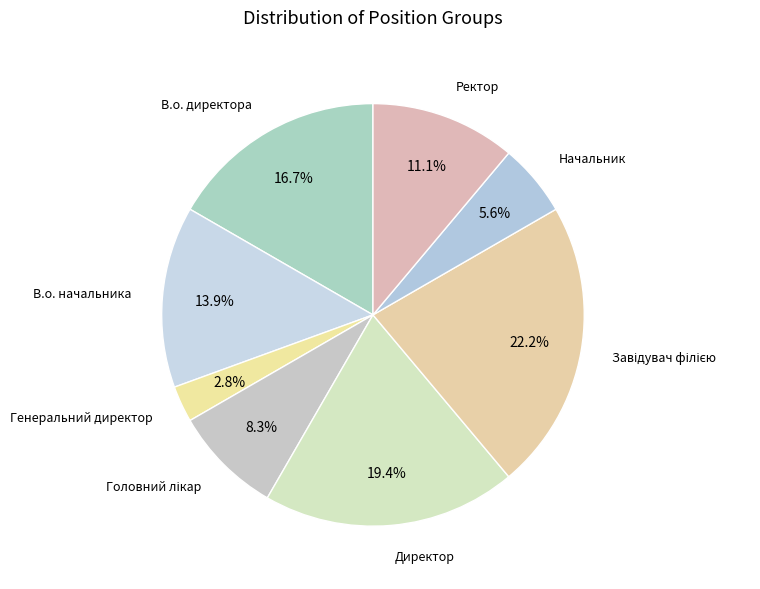

Is there any slice that represents more than half of the pie?

No